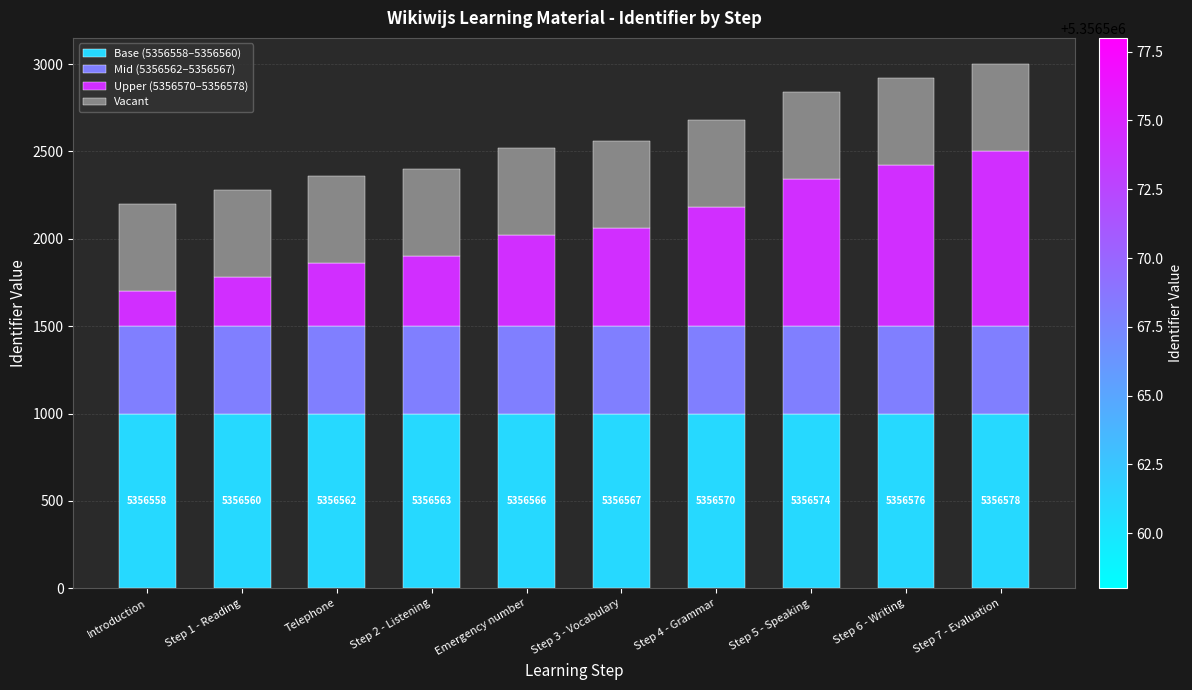

The value of Base (5356558–5356560) at Introduction is 532. True or false?

False